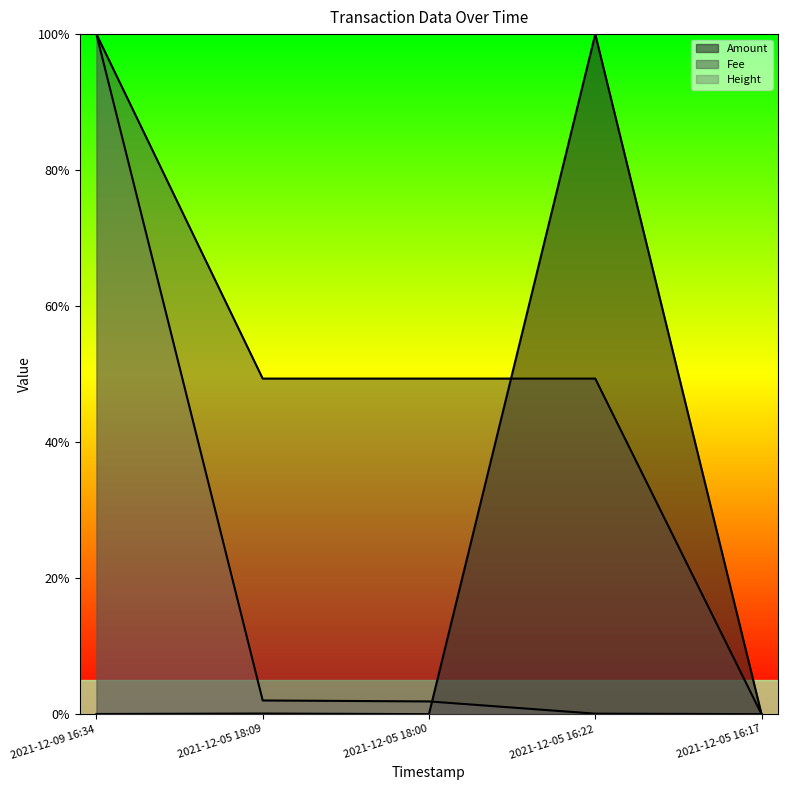

At which category does Amount reach its first local valley?

2021-12-05 18:00